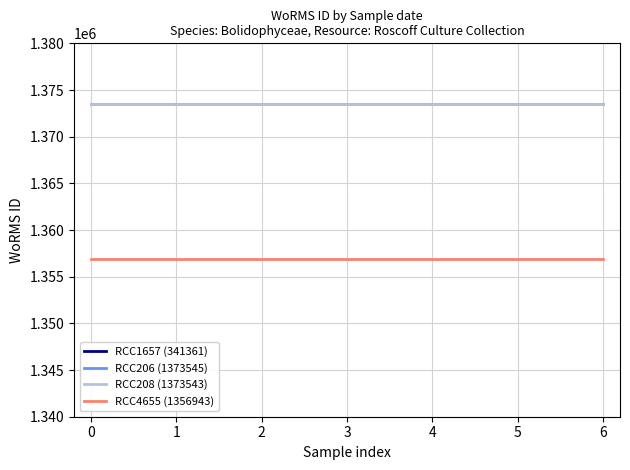

True or false: RCC4655 (1356943) and RCC208 (1373543) intersect in this chart.

False